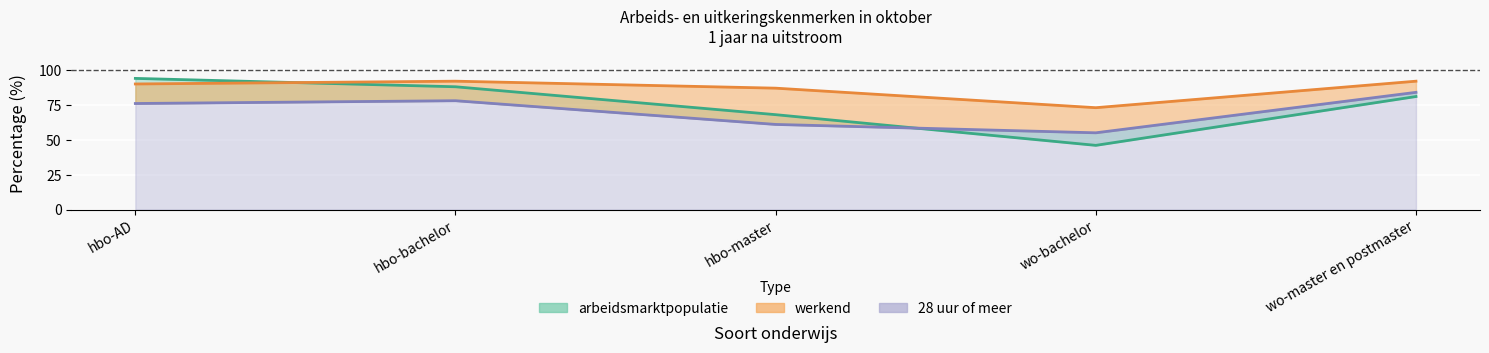

True or false: arbeidsmarktpopulatie and werkend intersect in this chart.

True